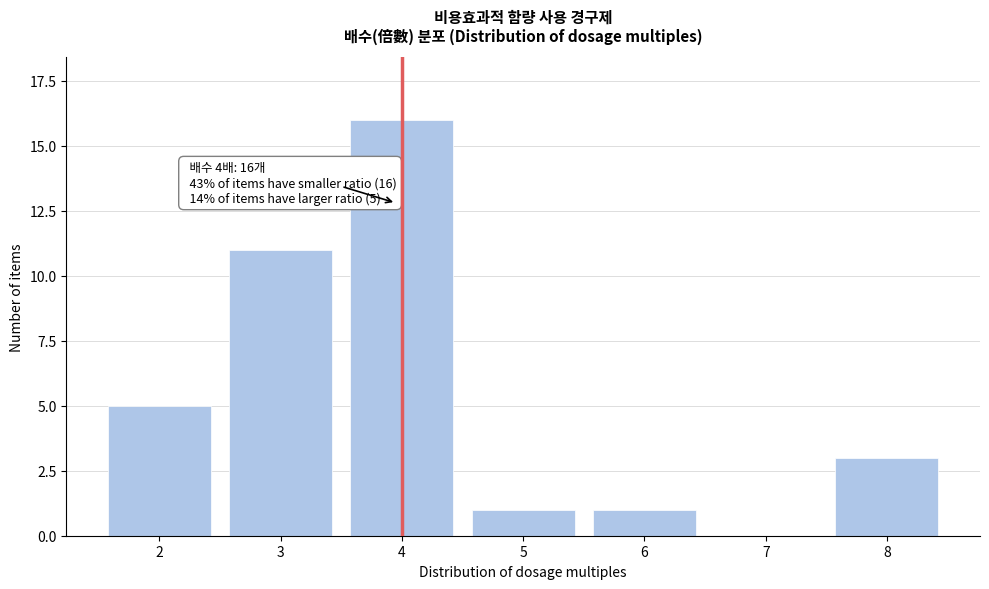

Reading left to right, extract all data points from this chart.

2=5	3=11	4=16	5=1	6=1	7=0	8=3